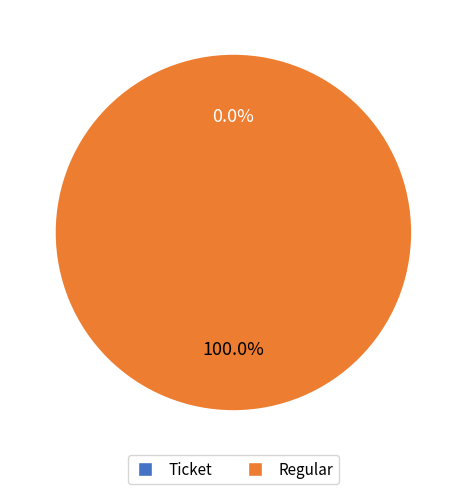

Count the number of slices in the pie.

2